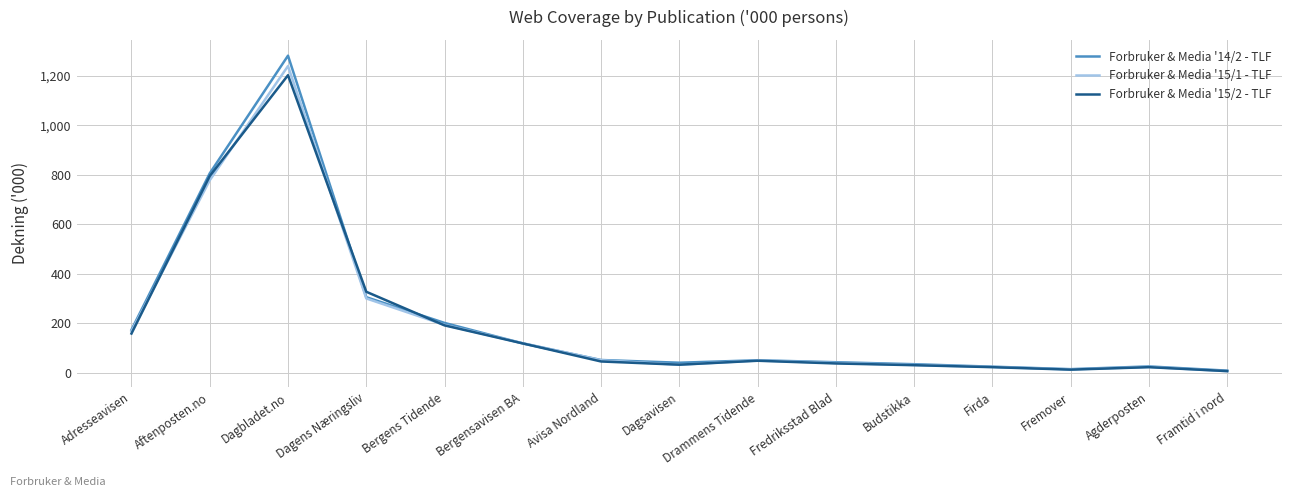

What are all the series names shown in the legend?

Forbruker & Media '14/2 - TLF, Forbruker & Media '15/1 - TLF, Forbruker & Media '15/2 - TLF